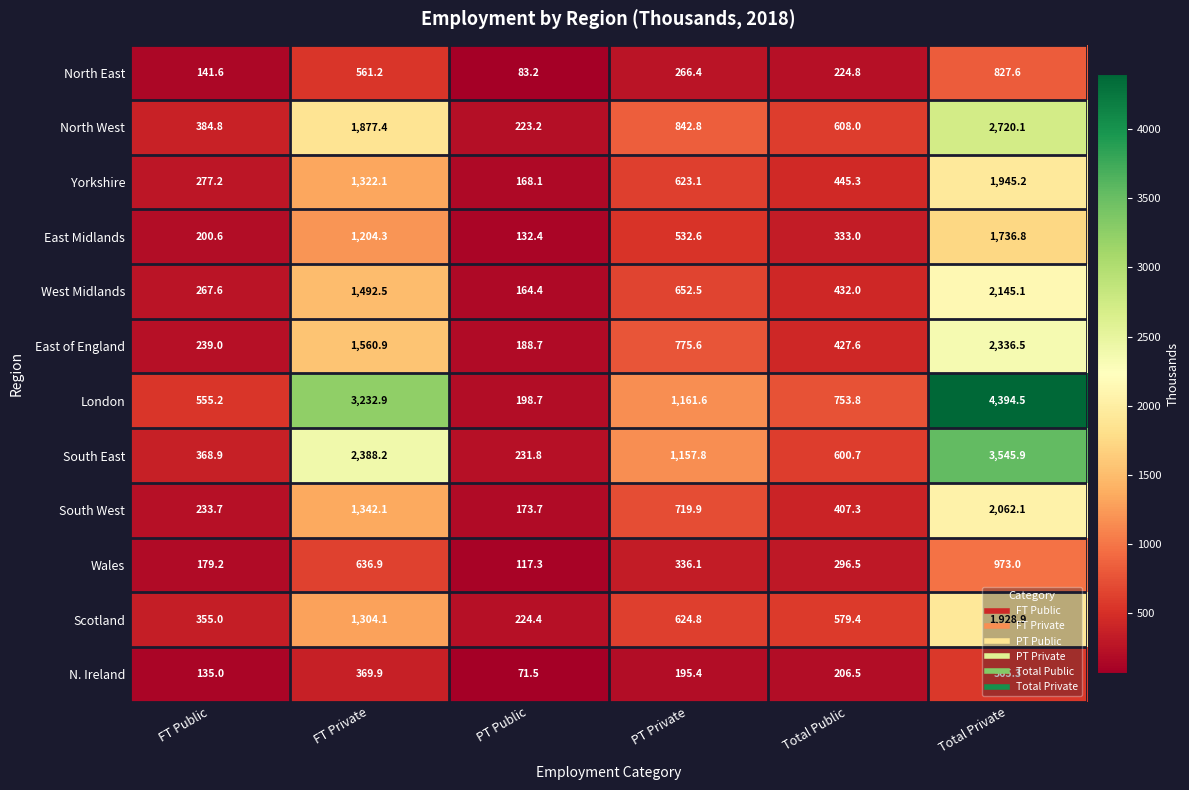

What is the maximum value for East Midlands?

1736.8